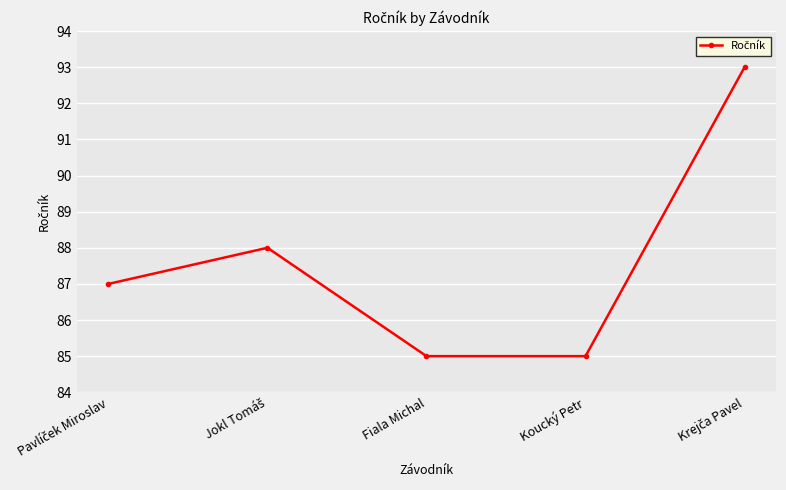

True or false: there are more than 0 points higher than both neighbors.

True